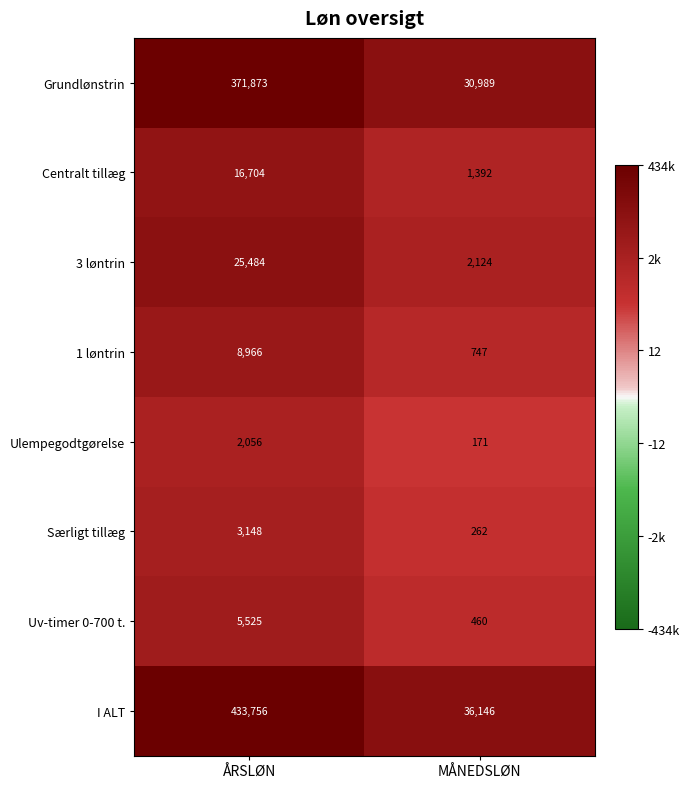

What is the total value across all series at ÅRSLØN?

867512